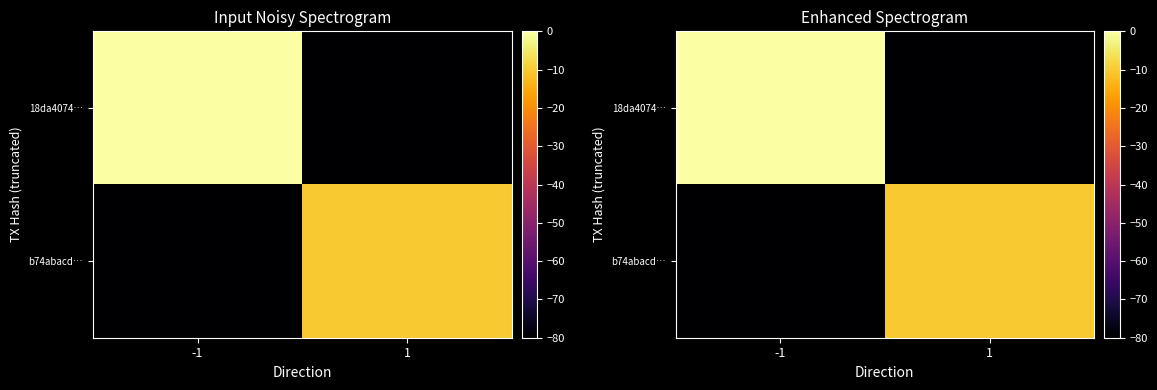

What is the difference between the highest and lowest values at 1?

69.8